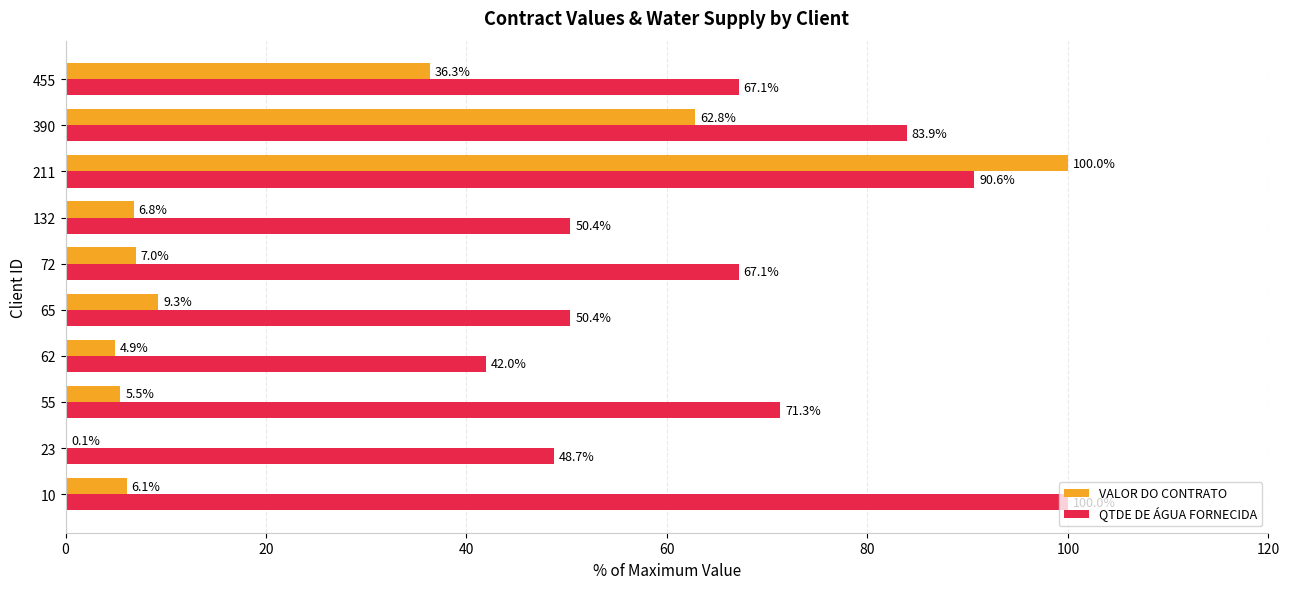

What is the total value across all series at 390?

146.7